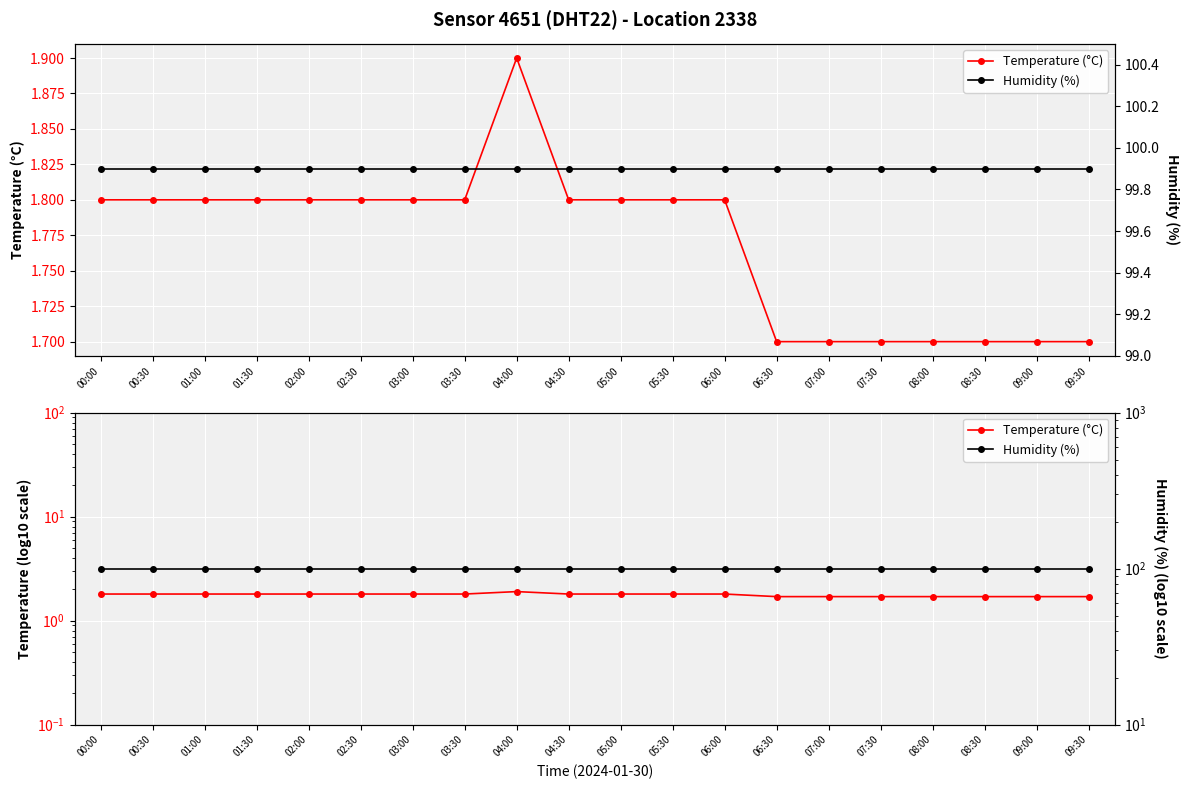

What are all the series names shown in the legend?

Temperature (°C), Humidity (%)